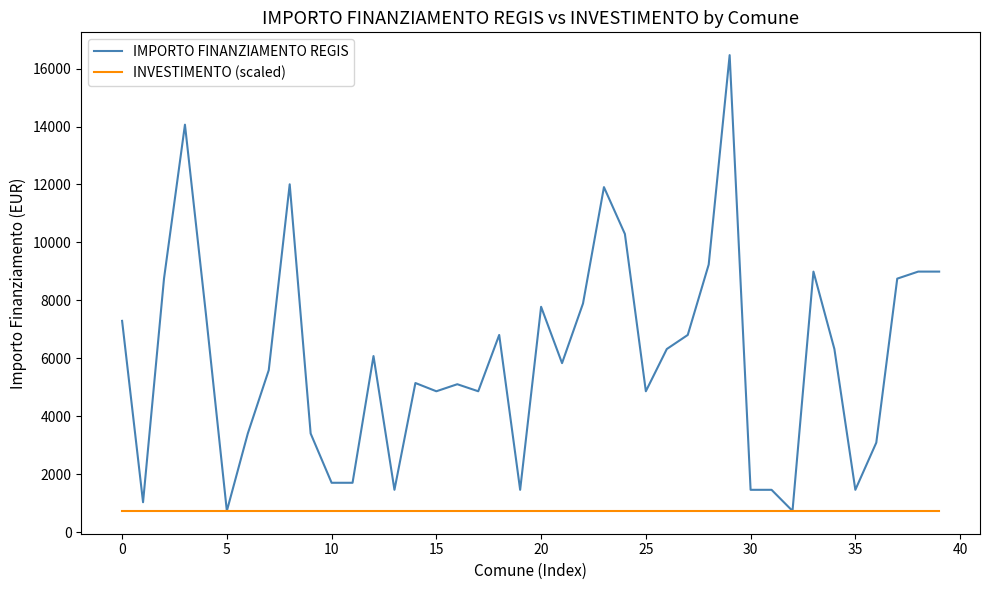

Which series has the largest range (max minus min)?

IMPORTO FINANZIAMENTO REGIS